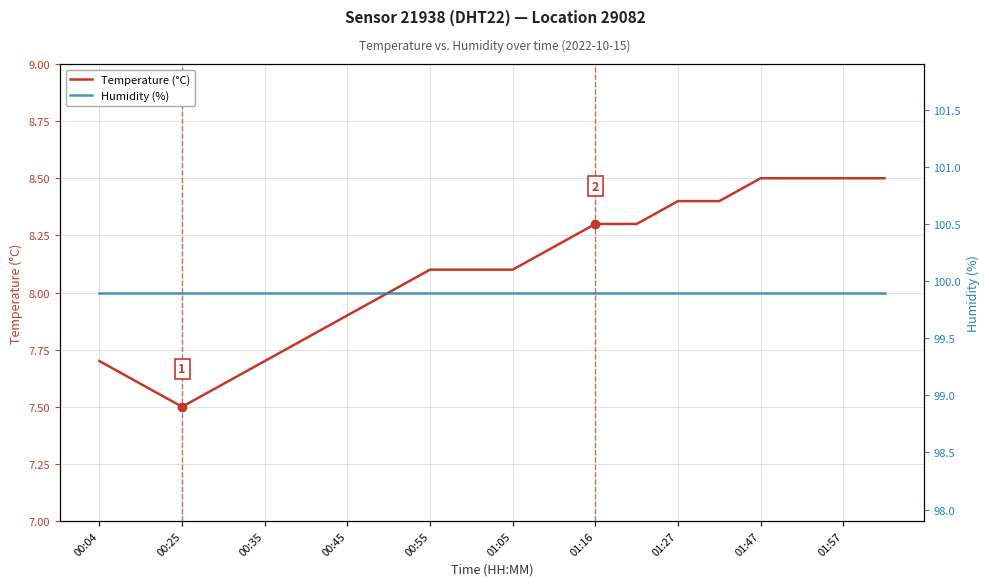

What are all the series names shown in the legend?

Temperature (°C), Humidity (%)